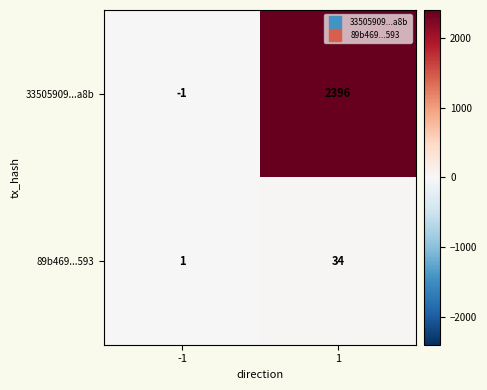

What is the total value across all series at 1?

2430